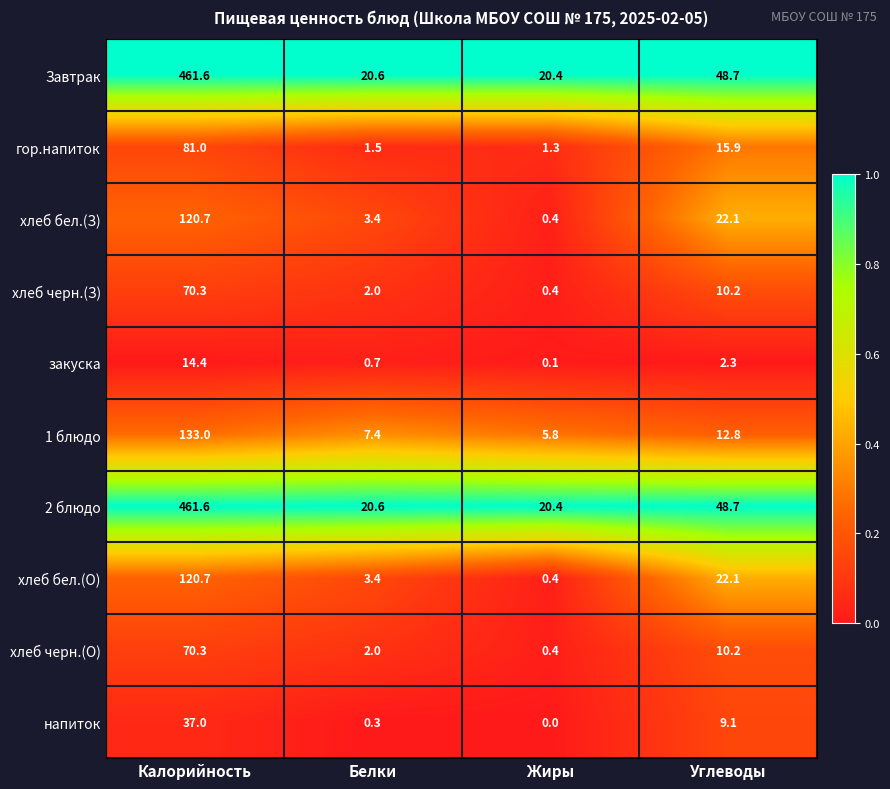

Is it true that гор.напиток equals 15.9 at Углеводы?

True